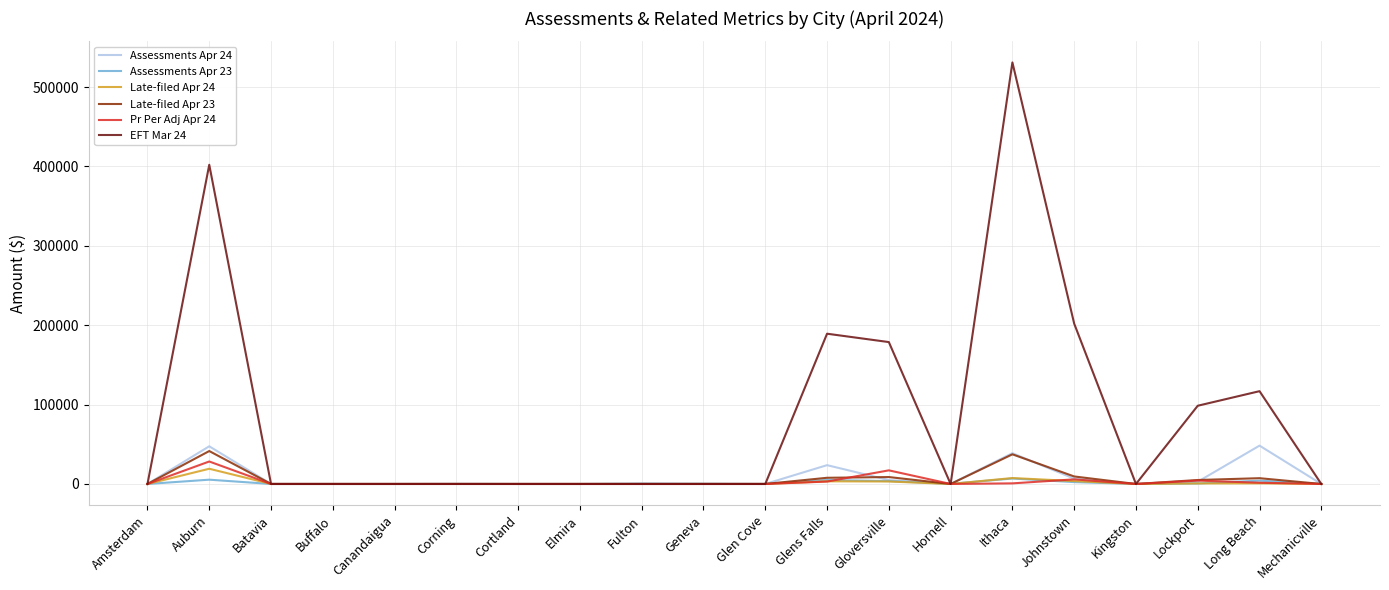

Count the number of categories in the chart.

20